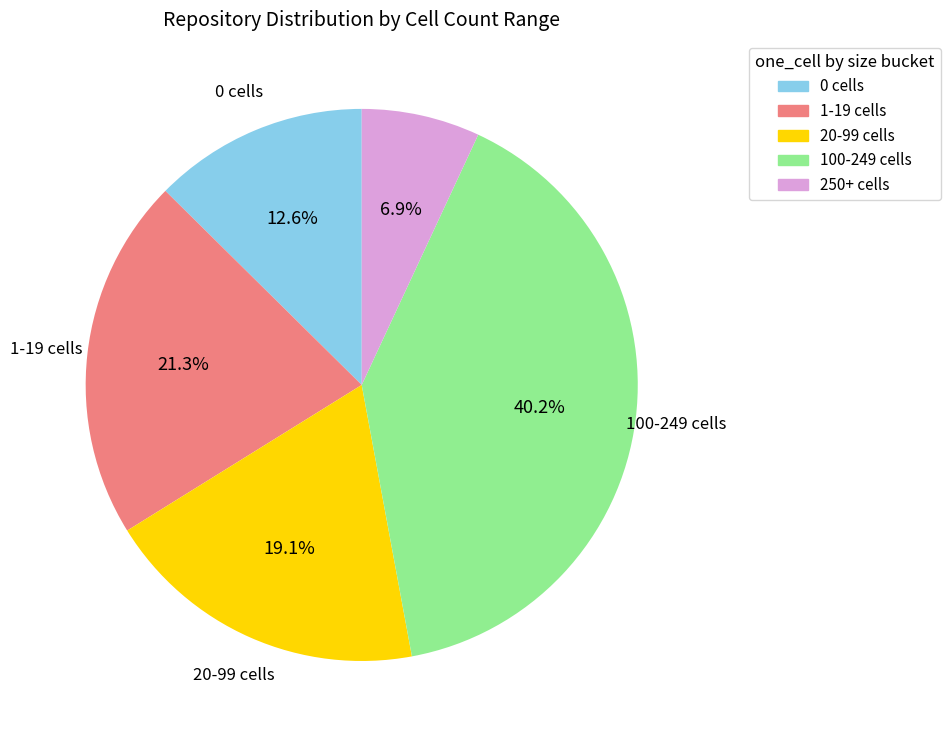

To the nearest percent, what is the difference between the largest and smallest slice percentages?

33%